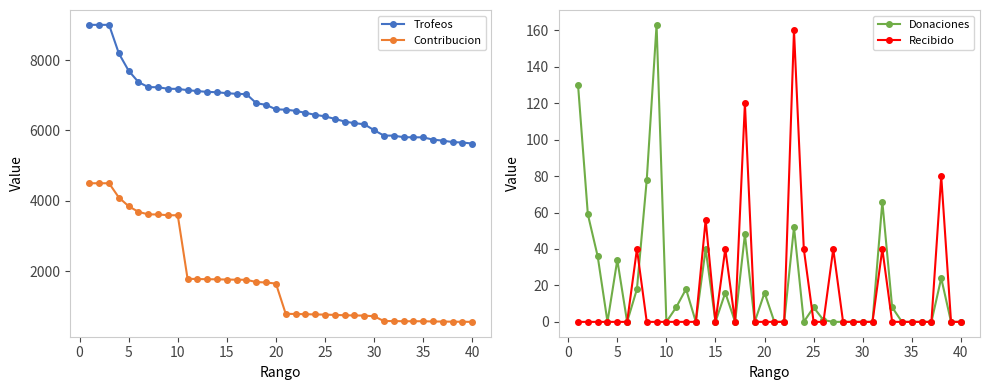

How many lines are shown in the chart?

4